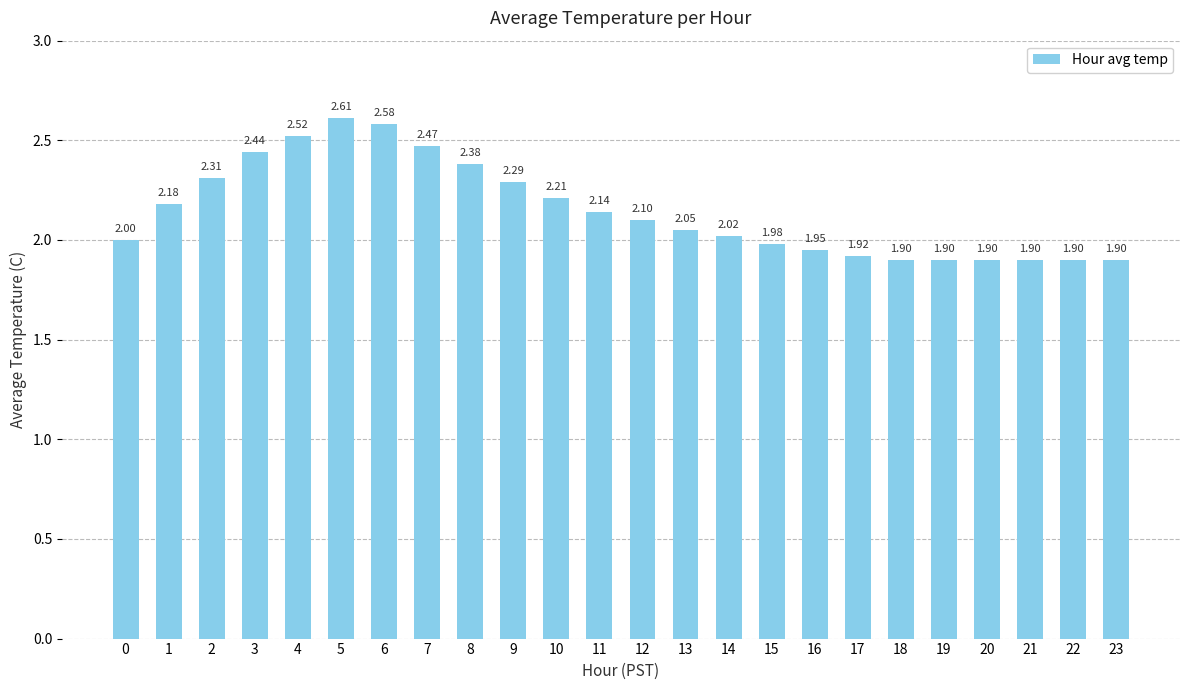

What is the sum of the values at 8 and 20?

4.3